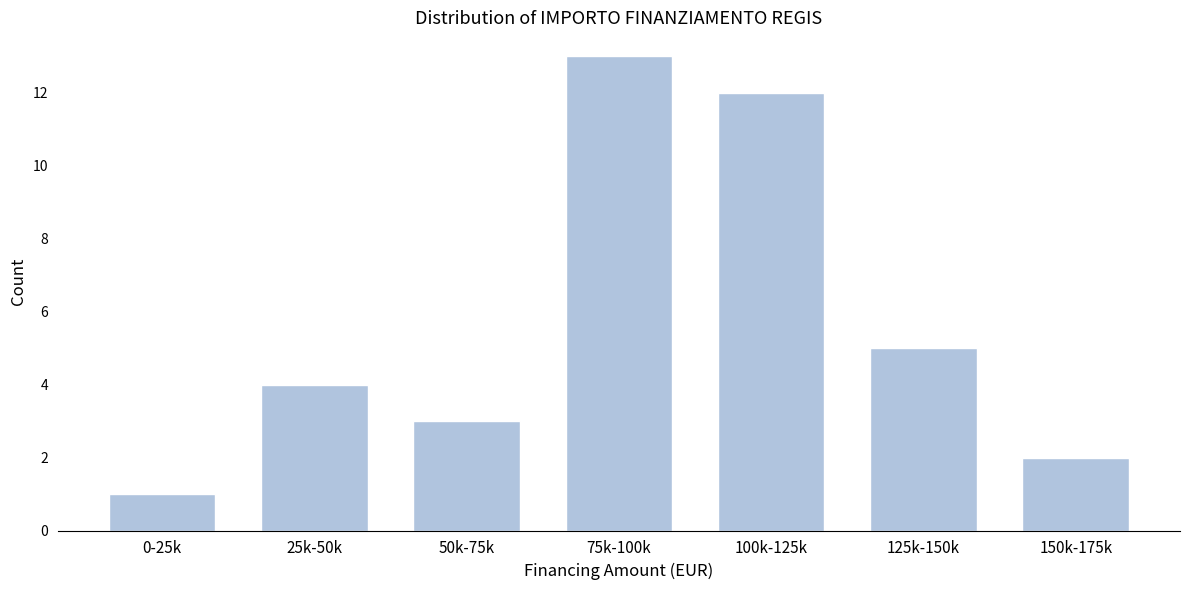

Reading left to right, extract all data points from this chart.

1	4	3	13	12	5	2